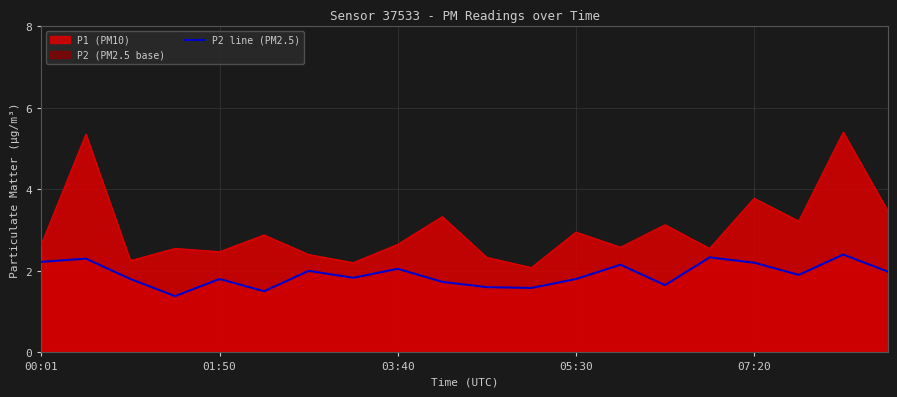

How many interior local valleys (lower than both neighbors) does the data have?

6